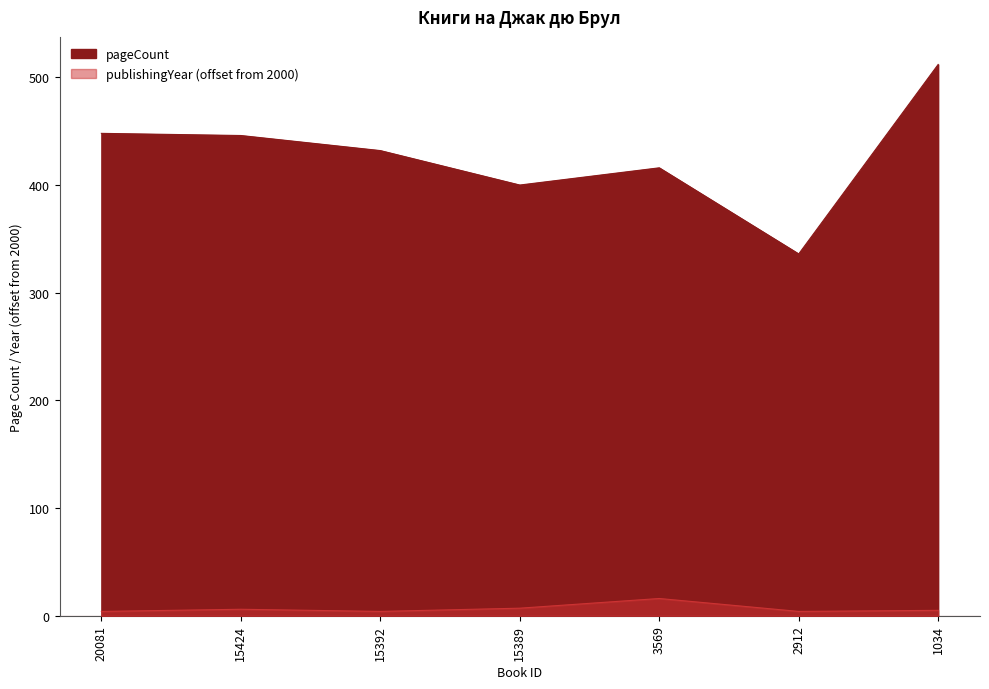

Which series has the largest range (max minus min)?

pageCount